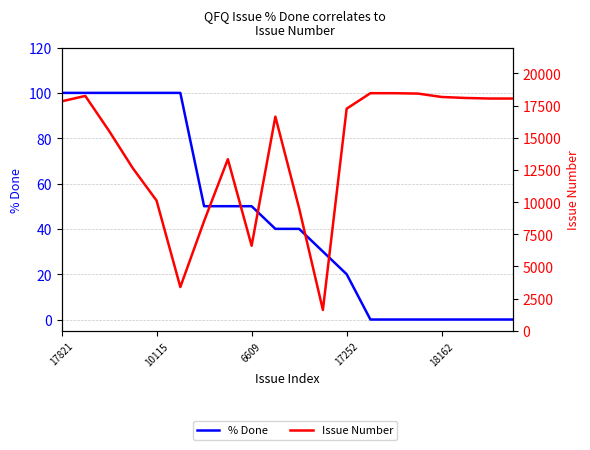

True or false: % Done and Issue Number intersect in this chart.

False